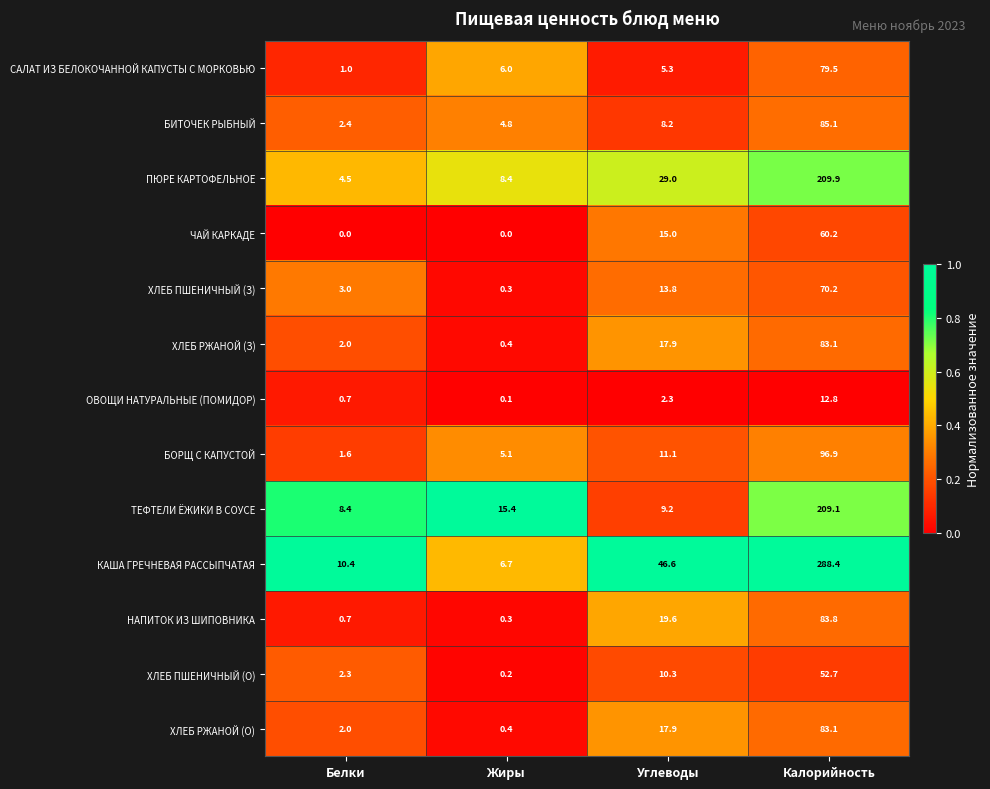

At how many categories does at least one series exceed 0?

4